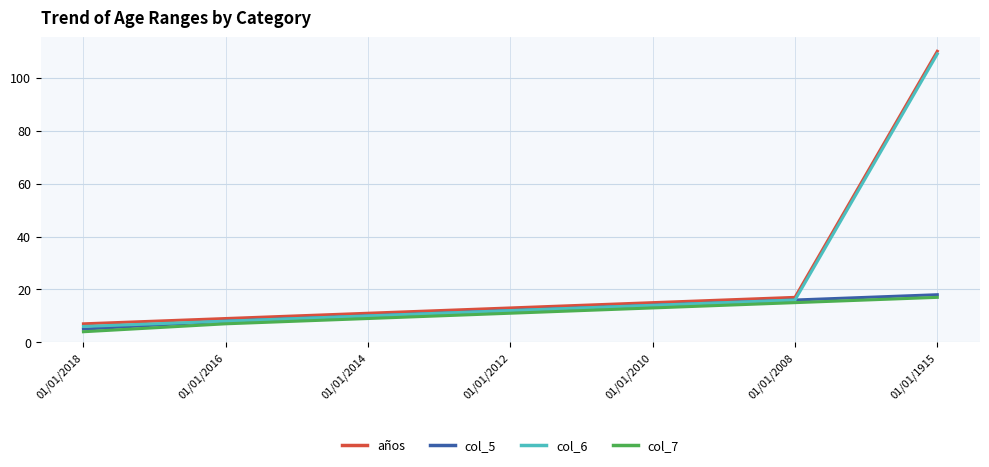

True or false: col_7 has a value of 26 at 01/01/1915.

False